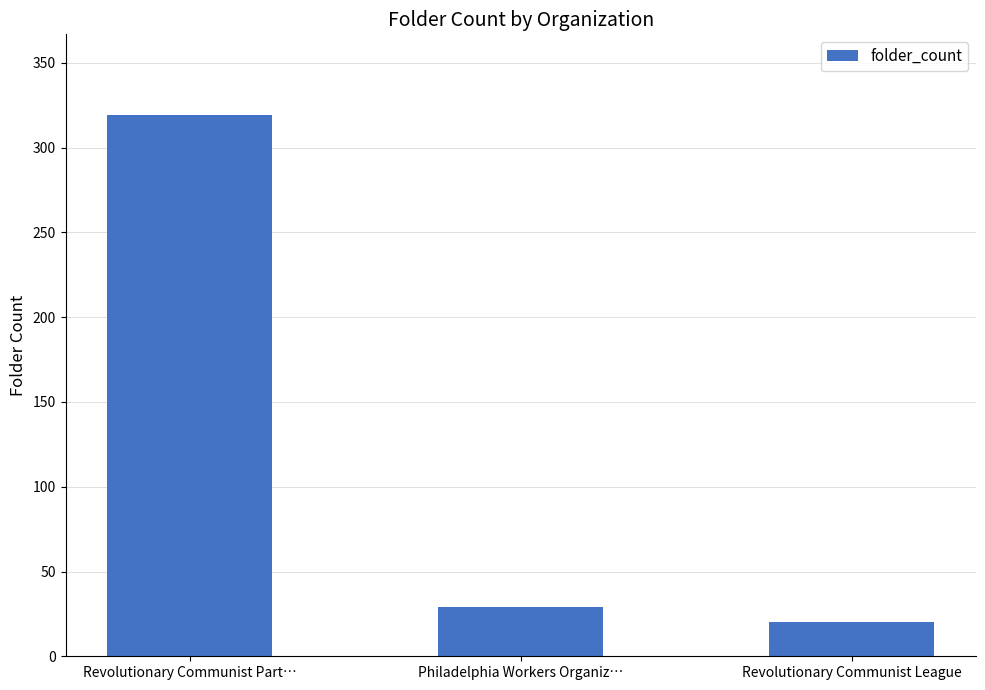

The value at Philadelphia Workers Organiz… is 29. True or false?

True